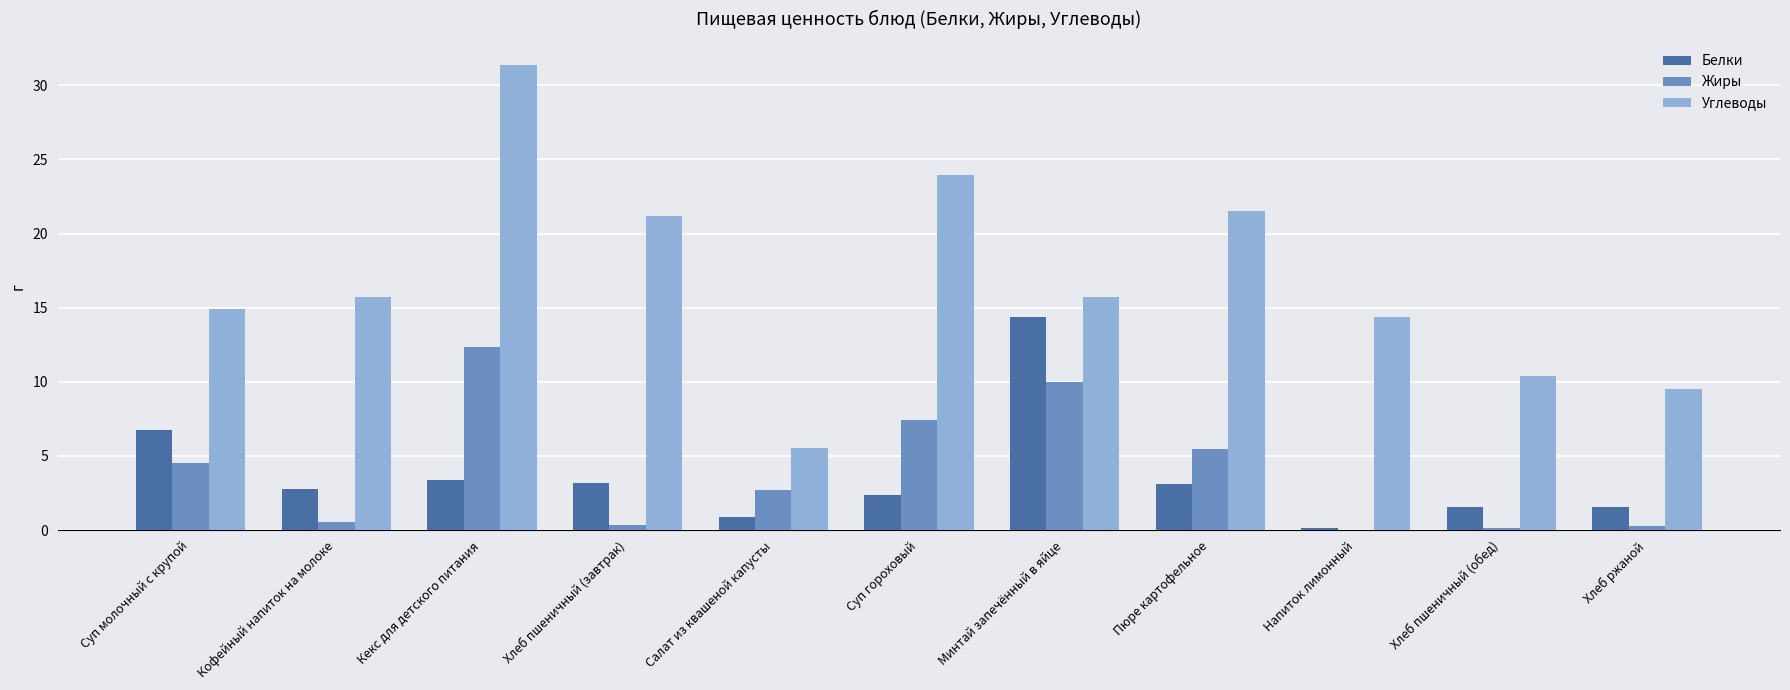

What is the sum of the Белки values at Хлеб ржаной and Суп молочный с крупой?

8.3